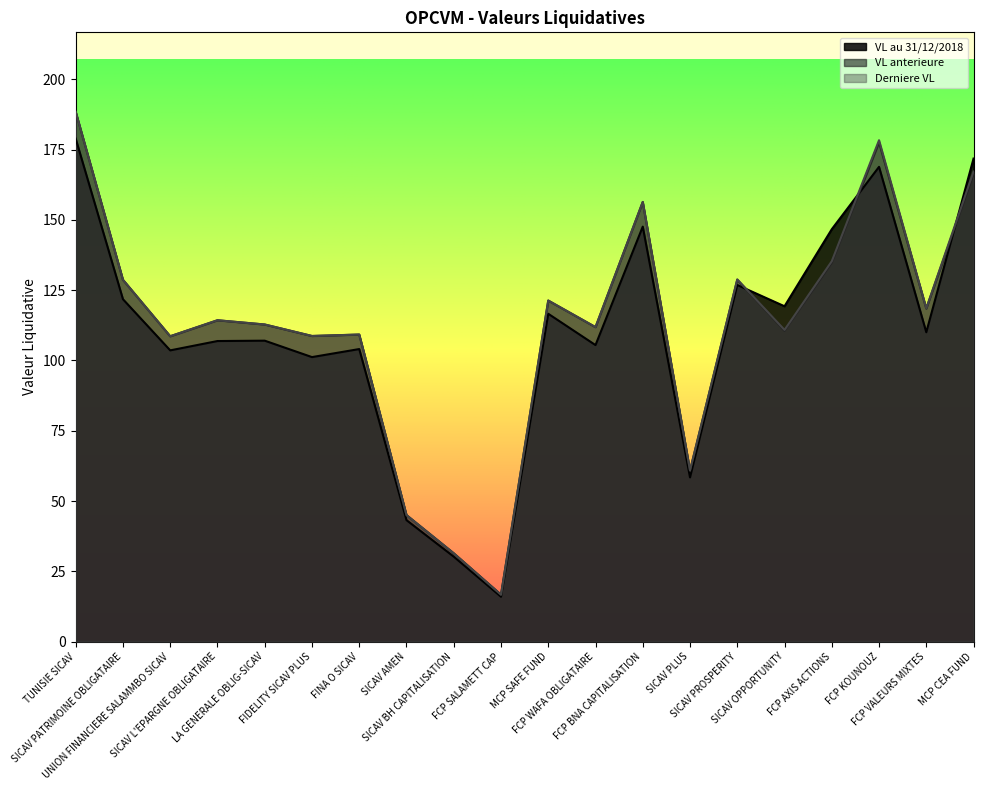

True or false: Derniere VL has more than 1 interior local peaks.

True